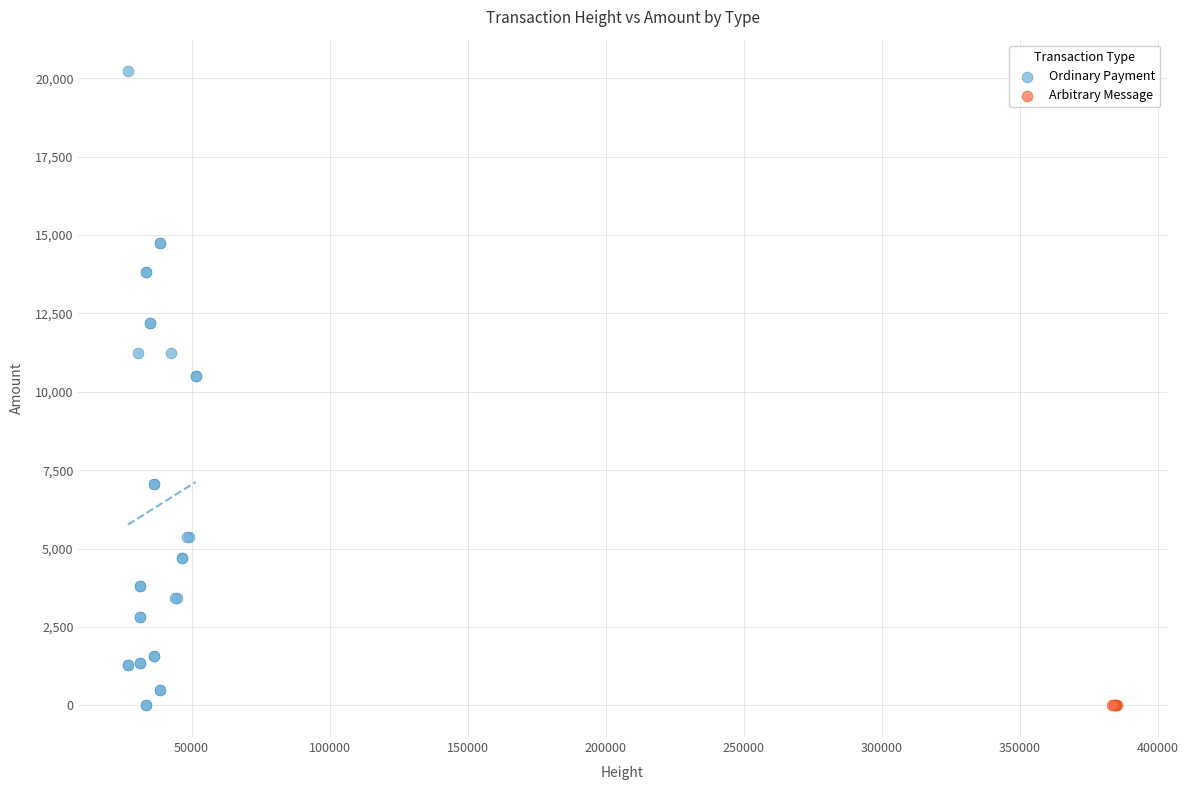

Which series contains the highest Y value?

Ordinary Payment